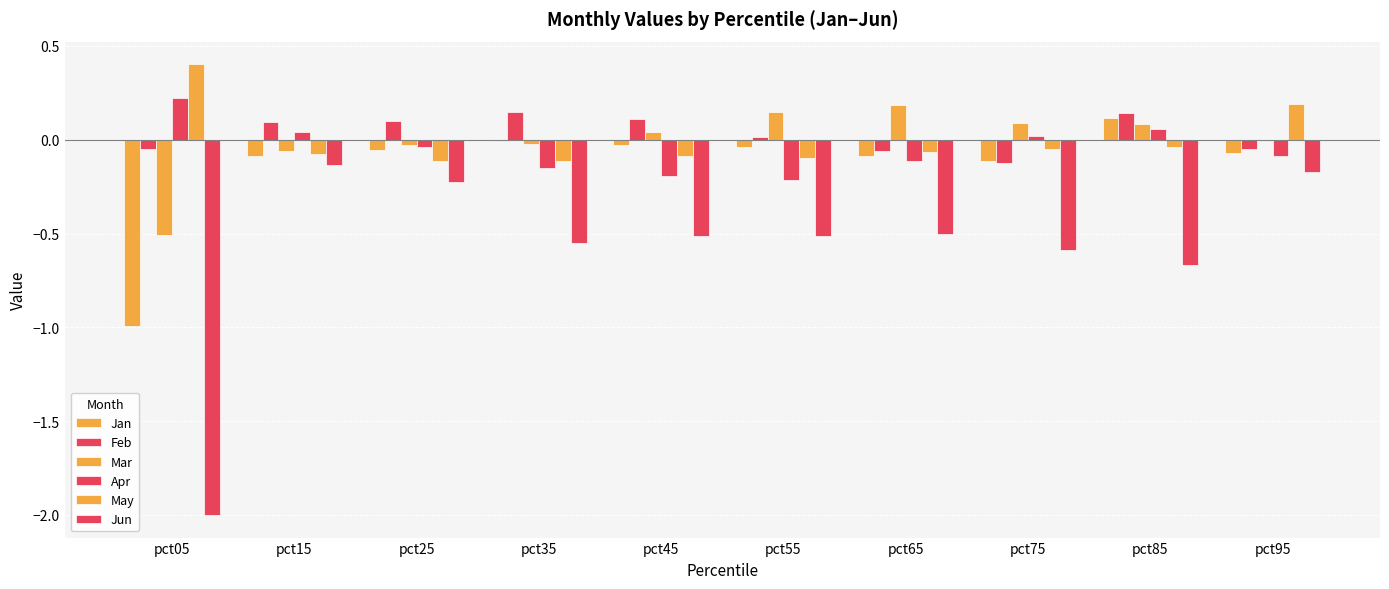

Between pct65 and pct85, which is larger?

pct85